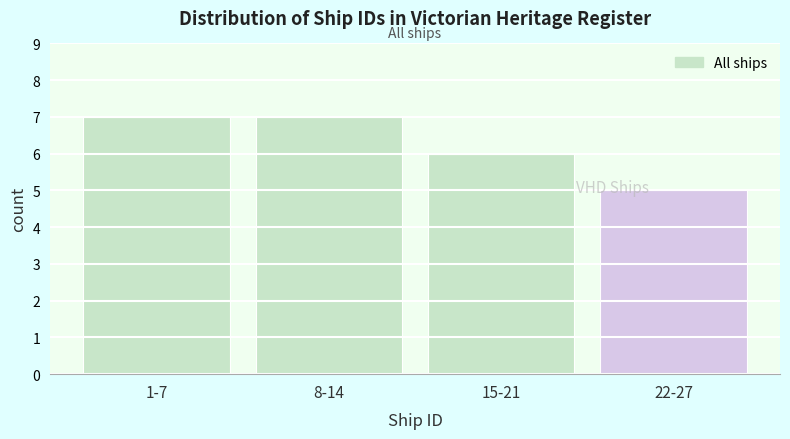

Reading right to left, transcribe all the data shown in this chart.

22-27=5	15-21=6	8-14=7	1-7=7